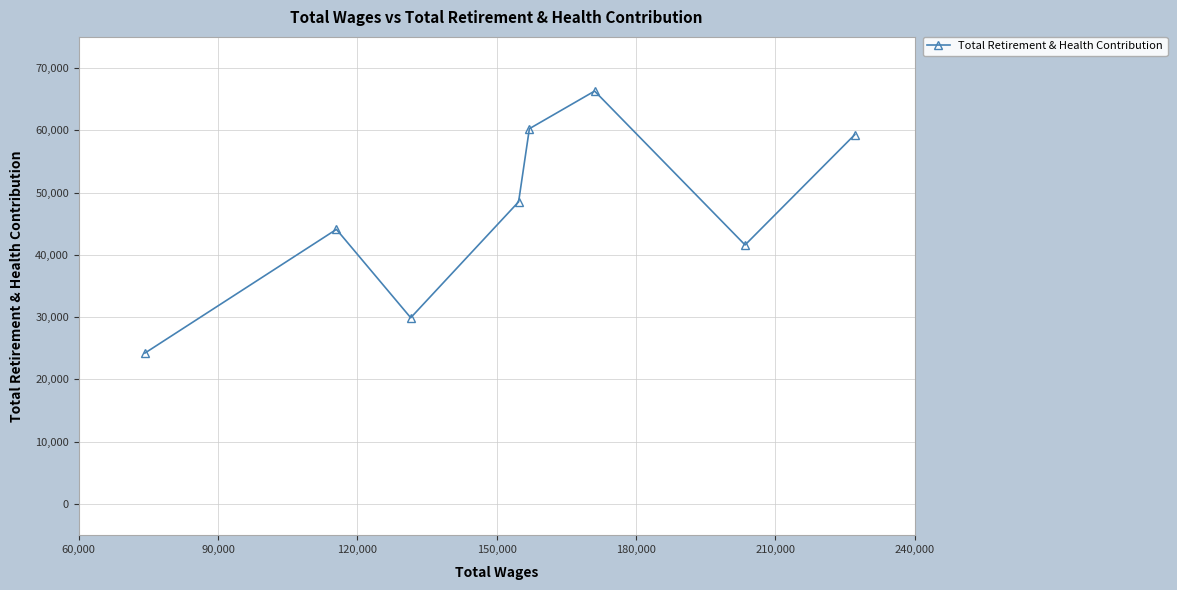

What is the maximum value shown in the chart?

66301